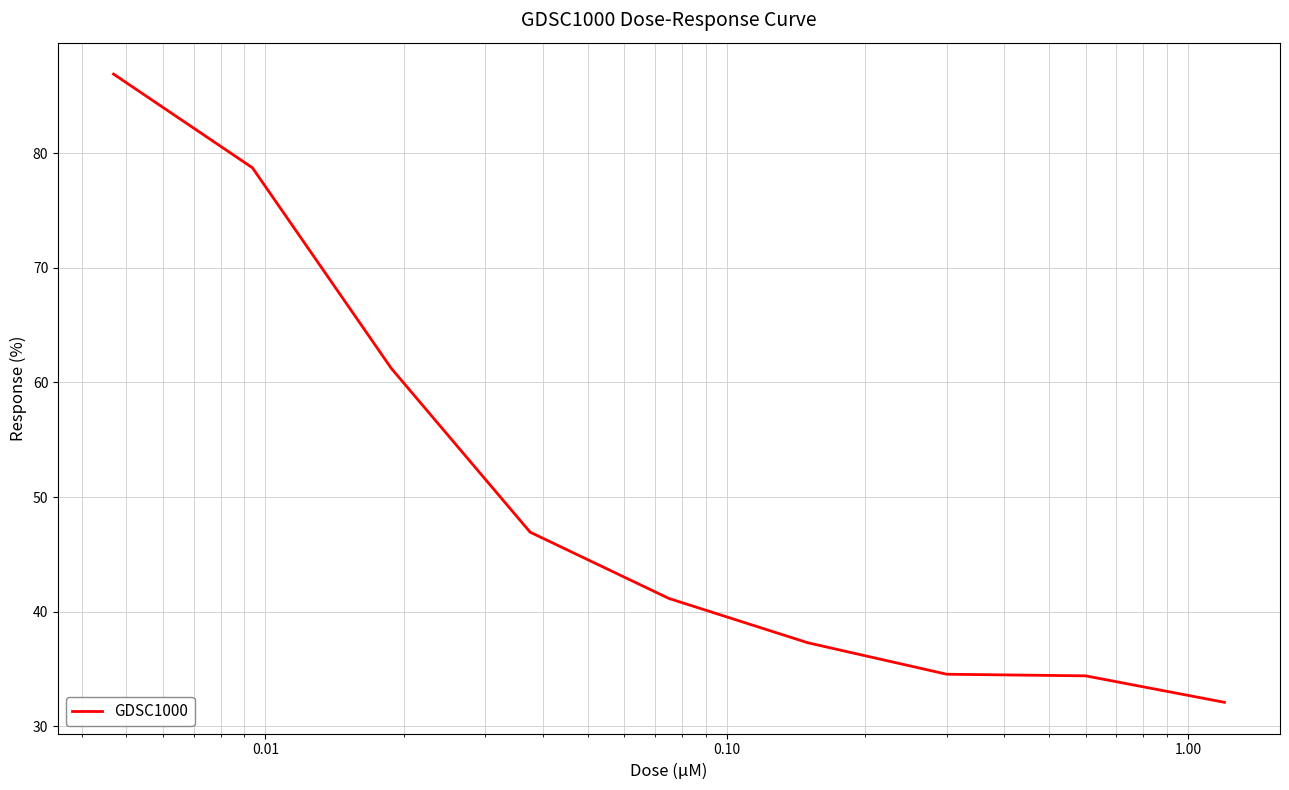

How many lines are shown in the chart?

1